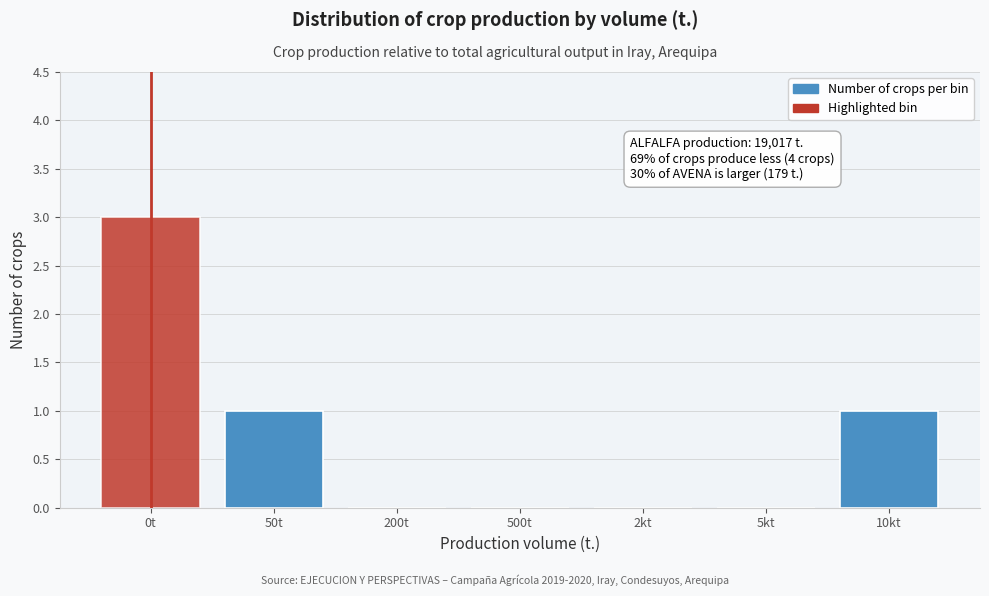

Reading right to left, list all the values displayed in this chart.

10kt=1	5kt=0	2kt=0	500t=0	200t=0	50t=1	0t=3